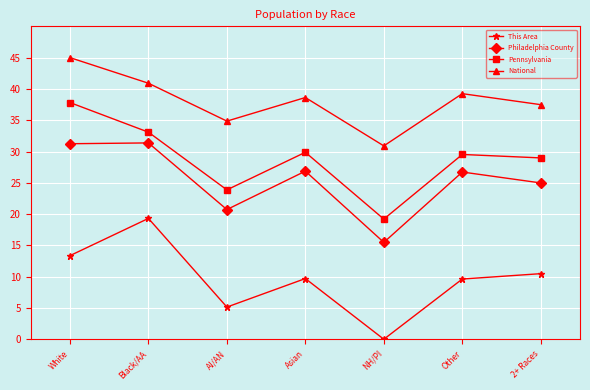

What is the sum of the Pennsylvania values at 2+ Races and Other?

58.5